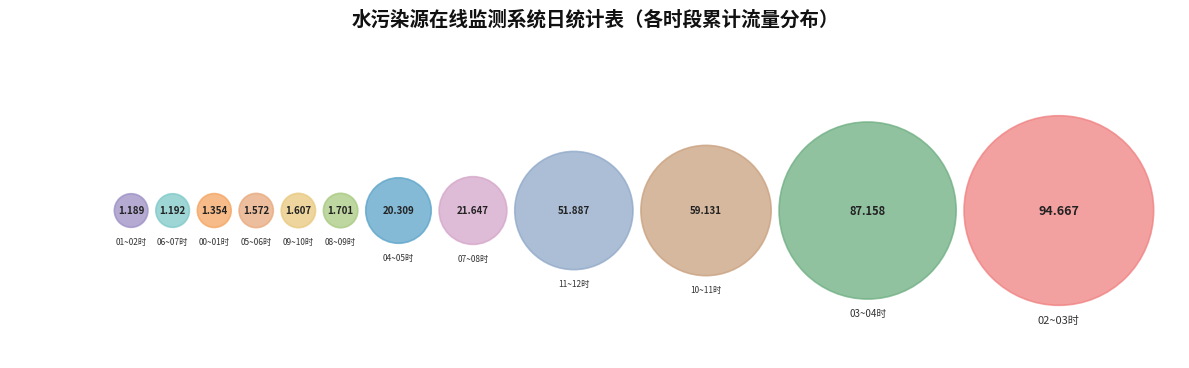

To the nearest percent, what is the difference between the 03~04时 and 02~03时 slice percentages?

2%